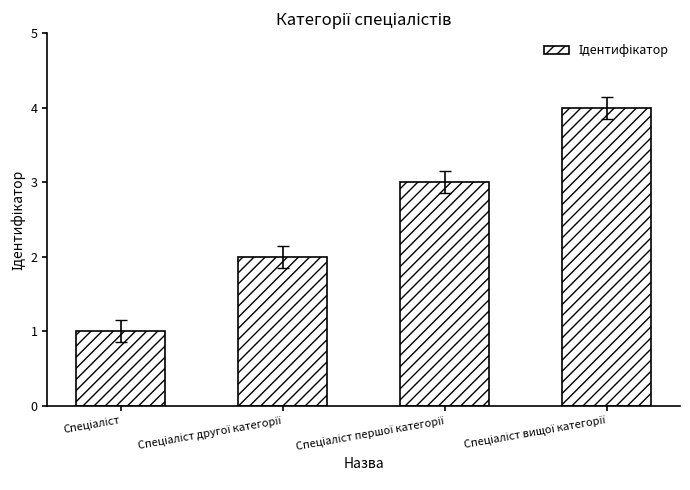

What is the greatest value displayed?

4